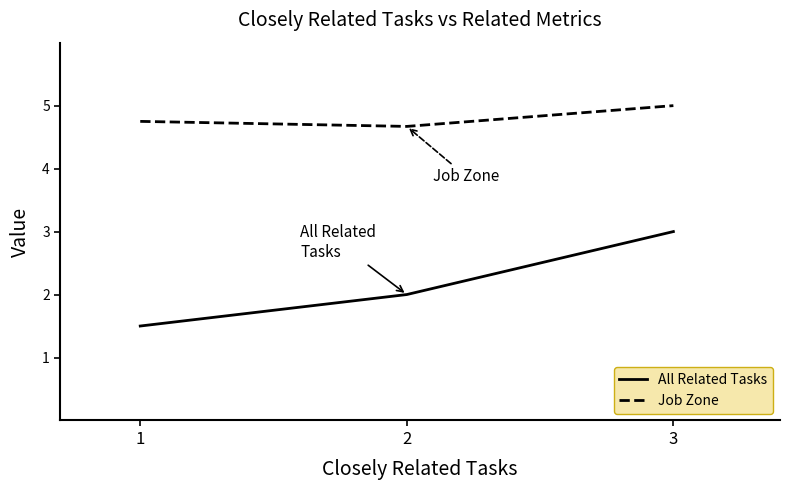

Reading left to right, extract all data points from this chart.

All Related Tasks: 1=1.5	2=2.0	3=3.0
Job Zone: 1=4.8	2=4.7	3=5.0